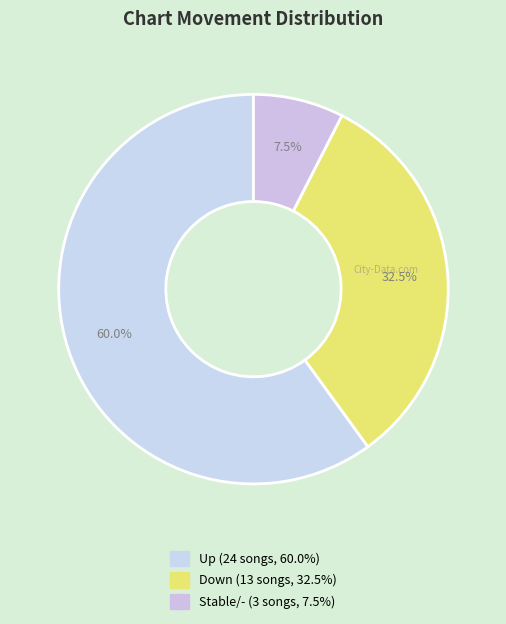

Which slice is the largest?

up